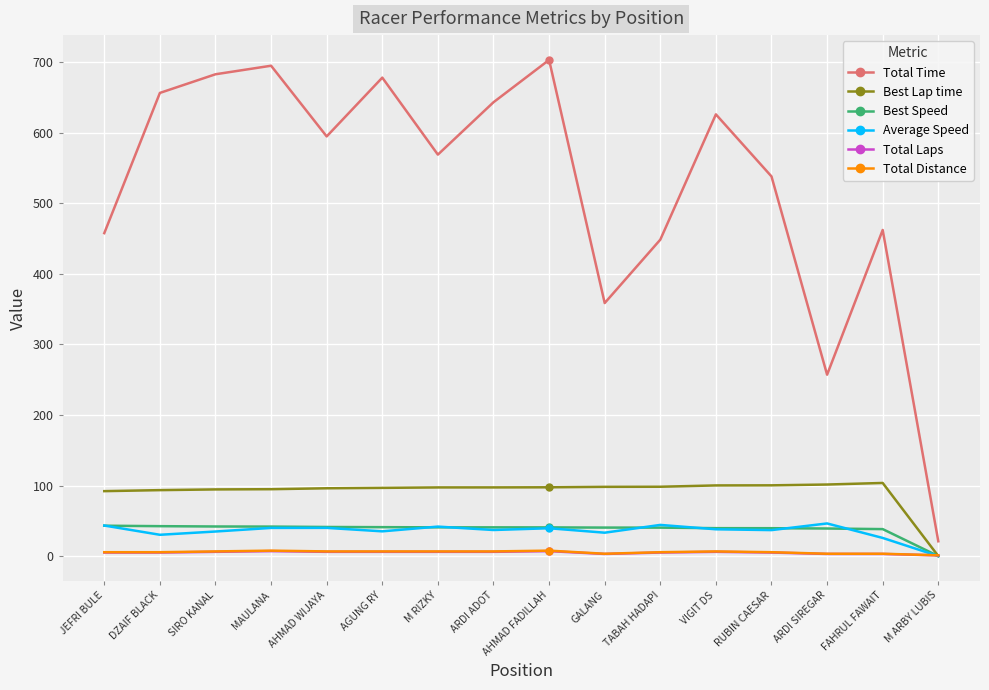

Which series has the largest range (max minus min)?

Total Time